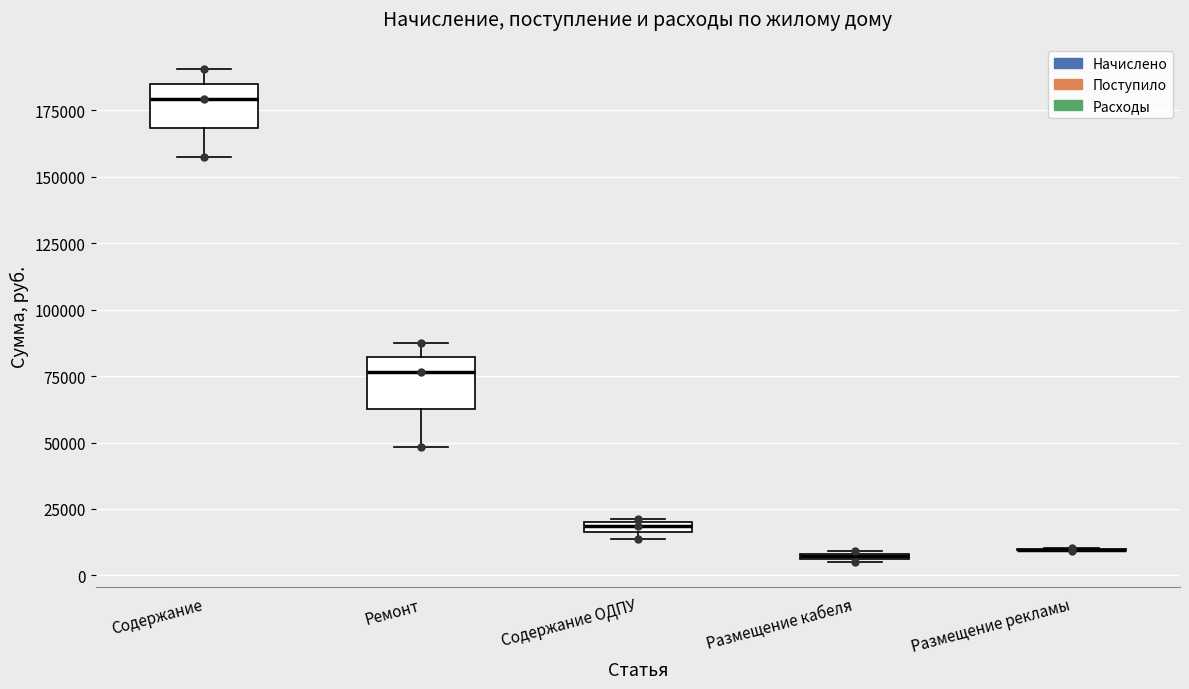

Where is the lower edge of the box for Размещение кабеля on the y-axis? The values are not printed on the chart, so give them approximately, as read against the axis.

5000